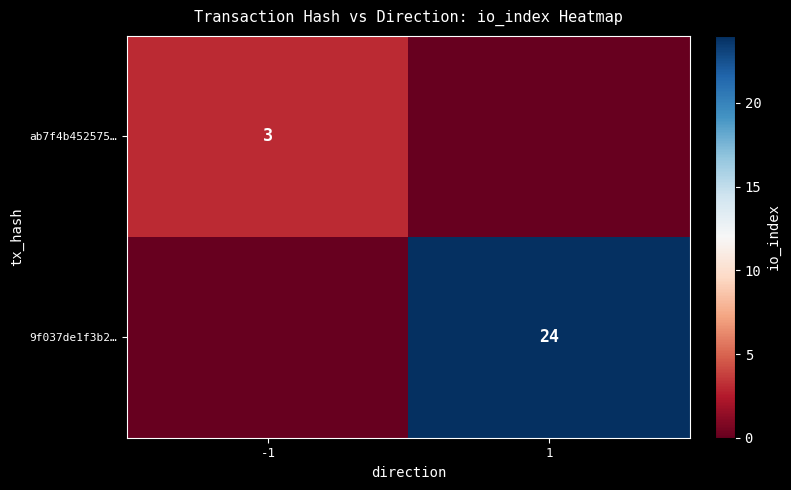

The 9f037de1f3b2… series shows 24 at 1. True or false?

True